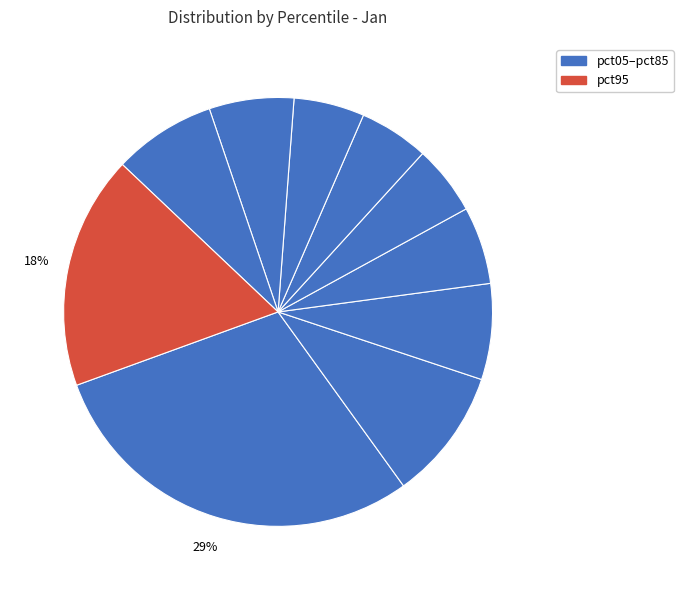

Which category has the biggest portion of the pie?

pct05